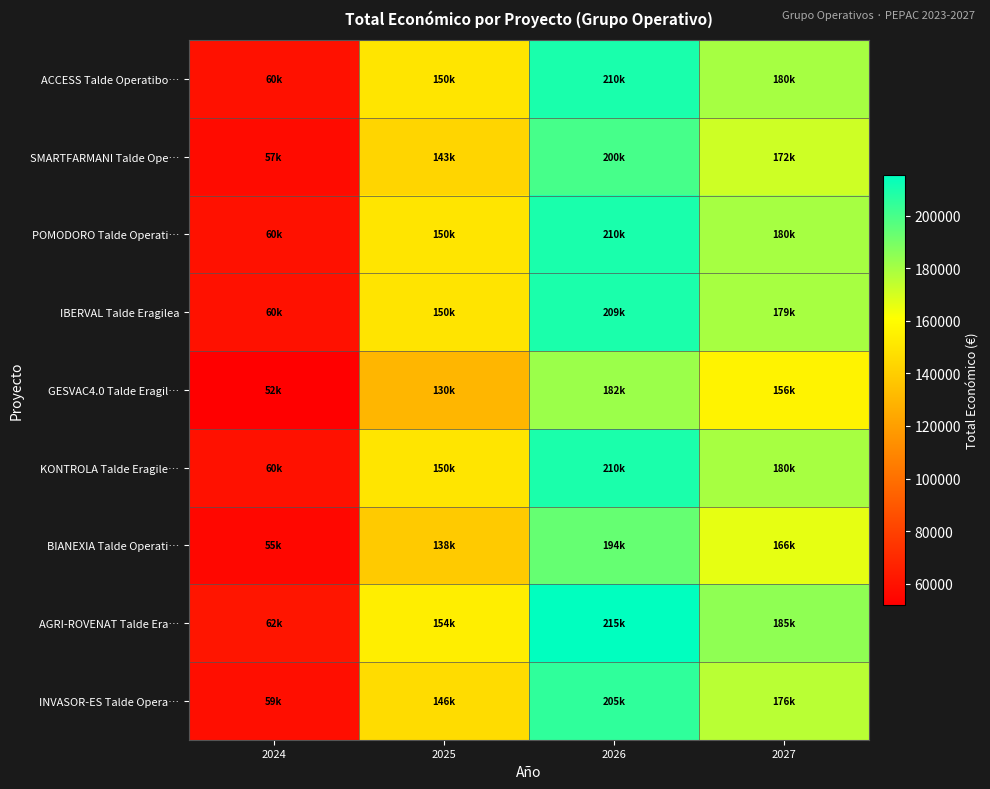

Which category has the lowest value across all series?

2024